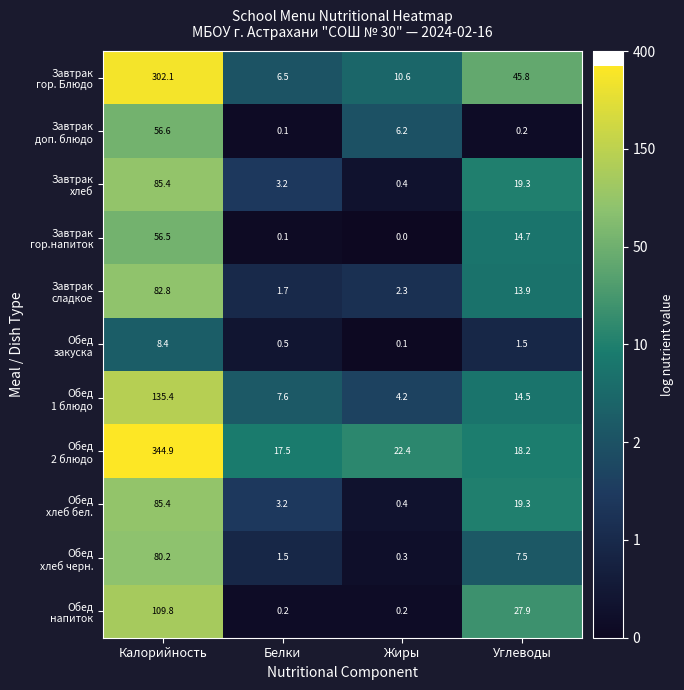

What is the total value across all series at Жиры?

47.1